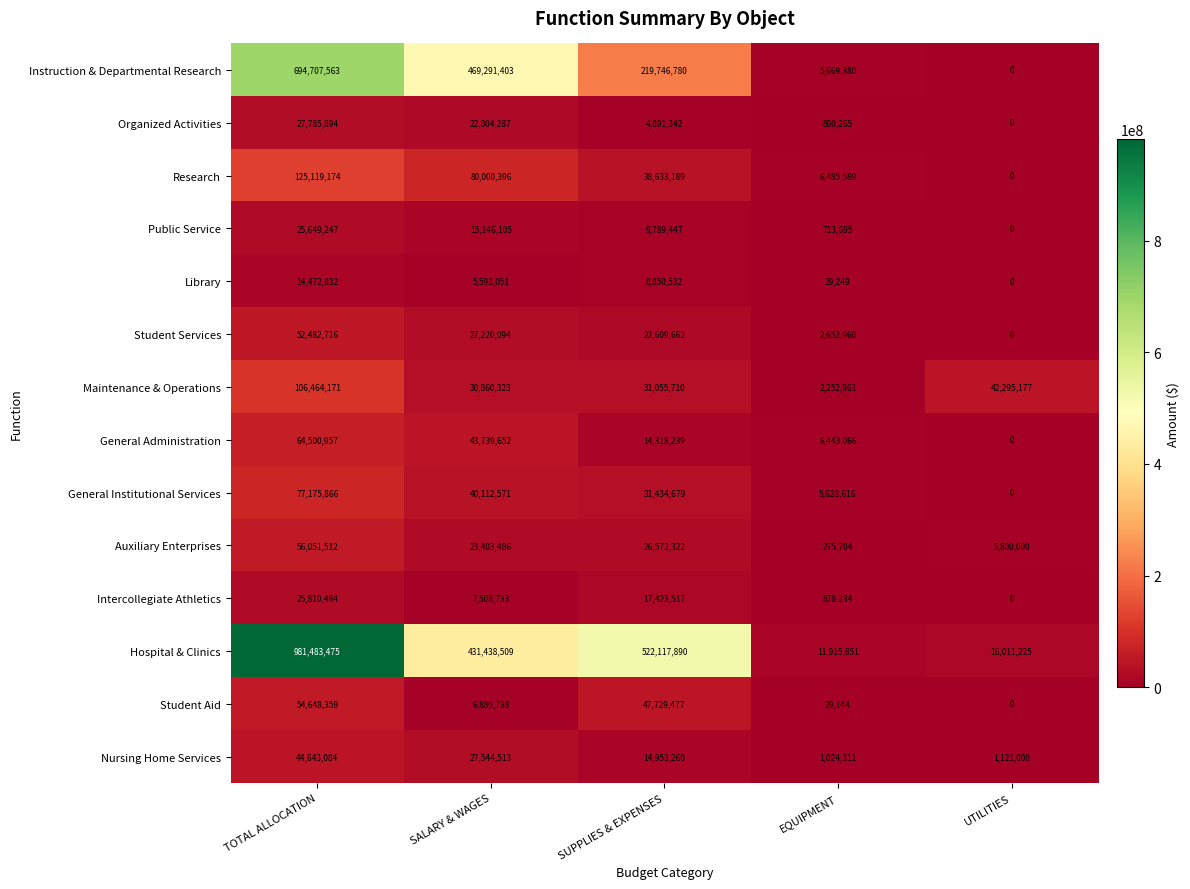

The value of Research at SALARY & WAGES is 124779041. True or false?

False